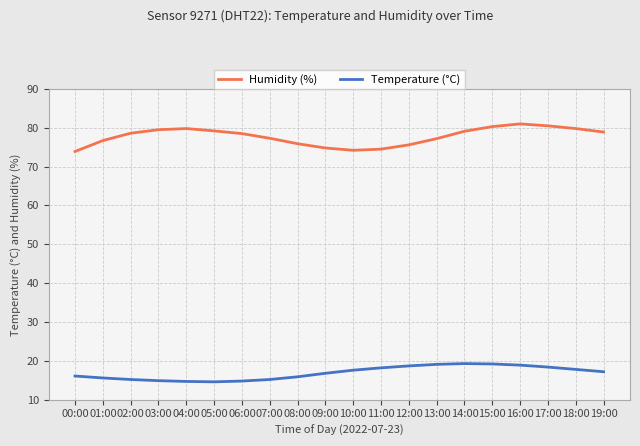

Rank the series at 10:00 from highest to lowest value.

Humidity (%), Temperature (°C)